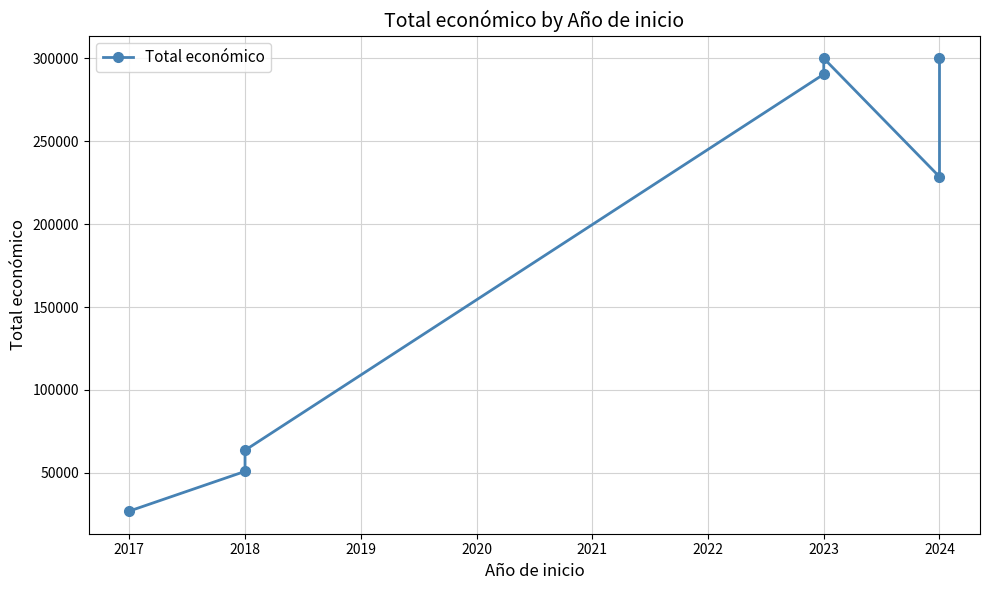

Between 2021 and 2022, which is larger?

2022